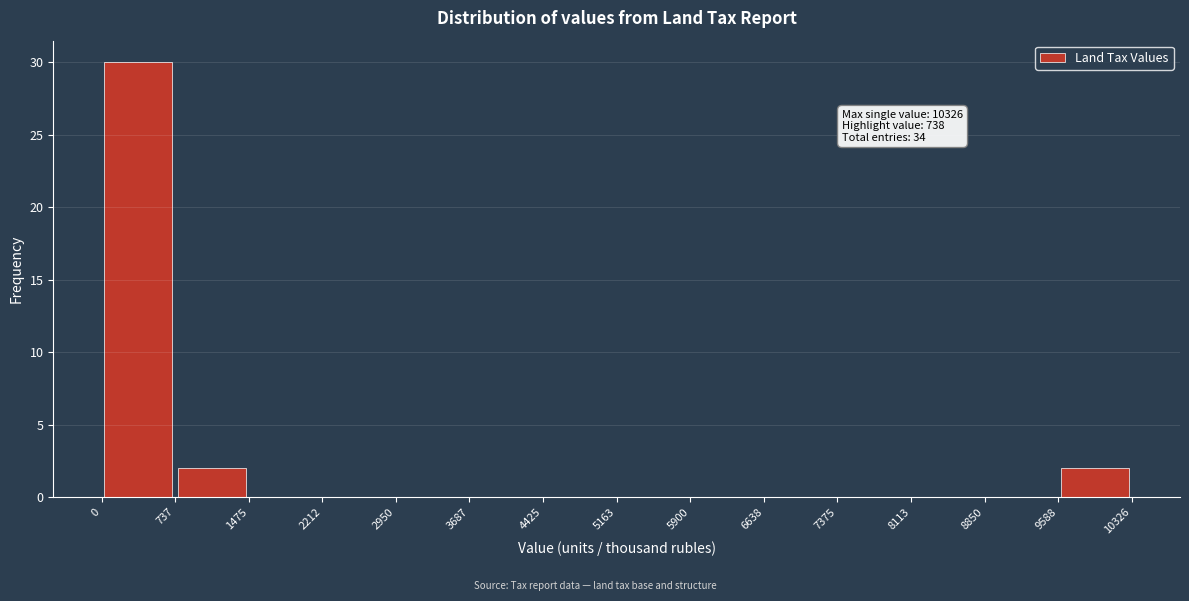

Over which range of the x-axis is the bar tallest?

0 to 737